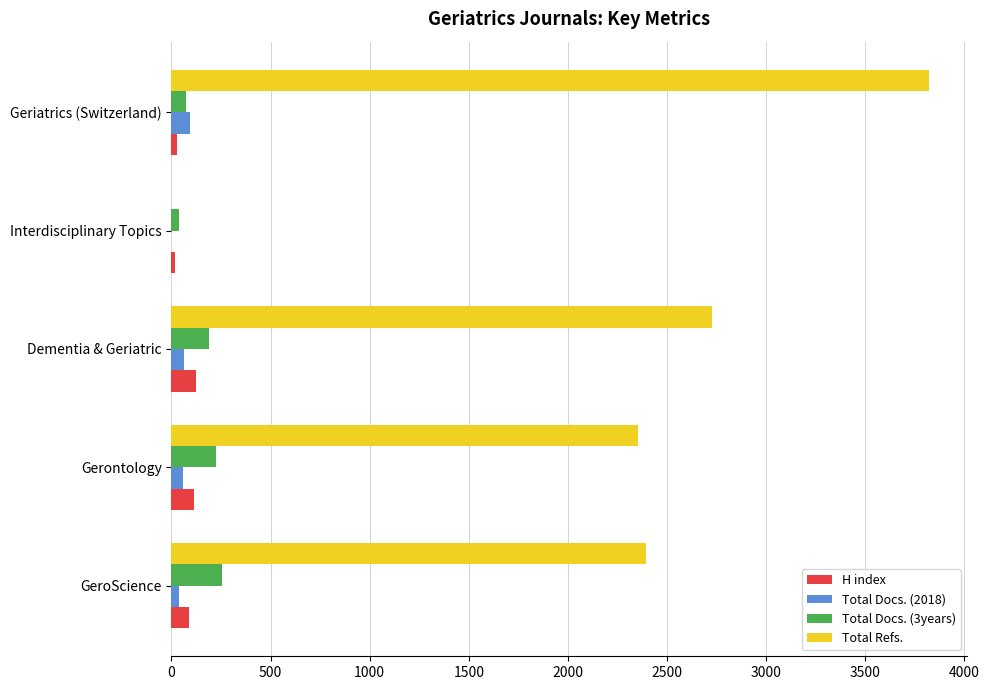

What is the sum of all H index values?

366